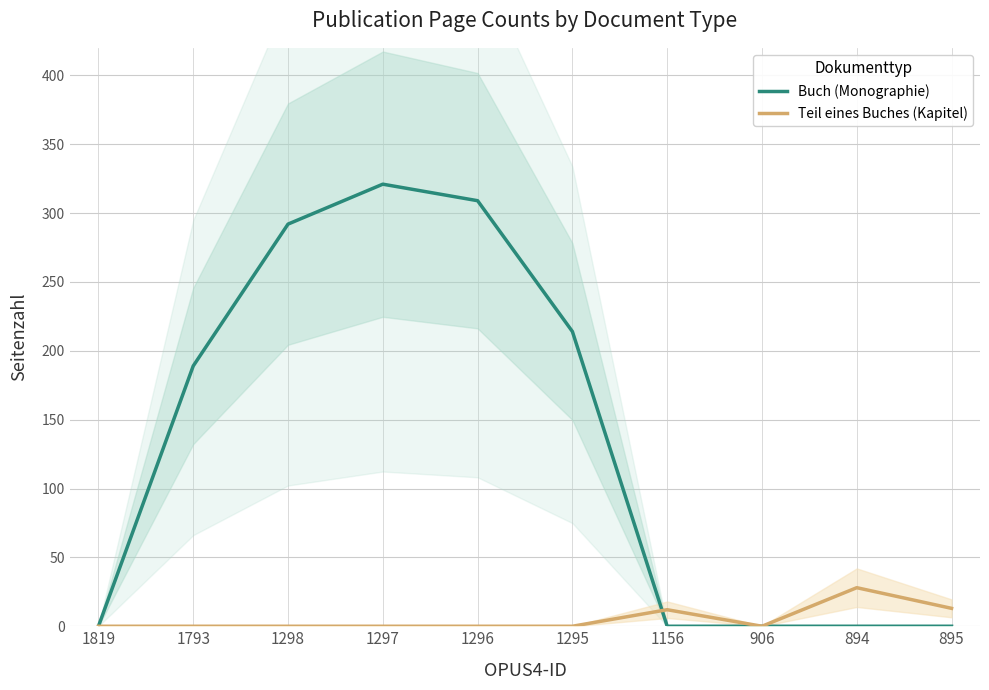

How many times do Teil eines Buches (Kapitel) and Buch (Monographie) cross each other?

1